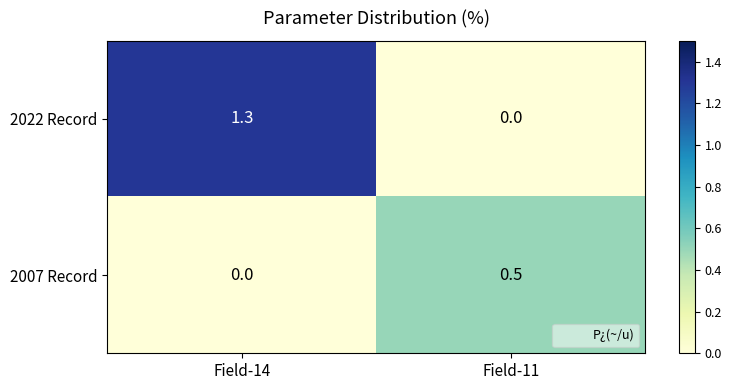

The value of 2022 Record at Field-14 is 1.8. True or false?

False